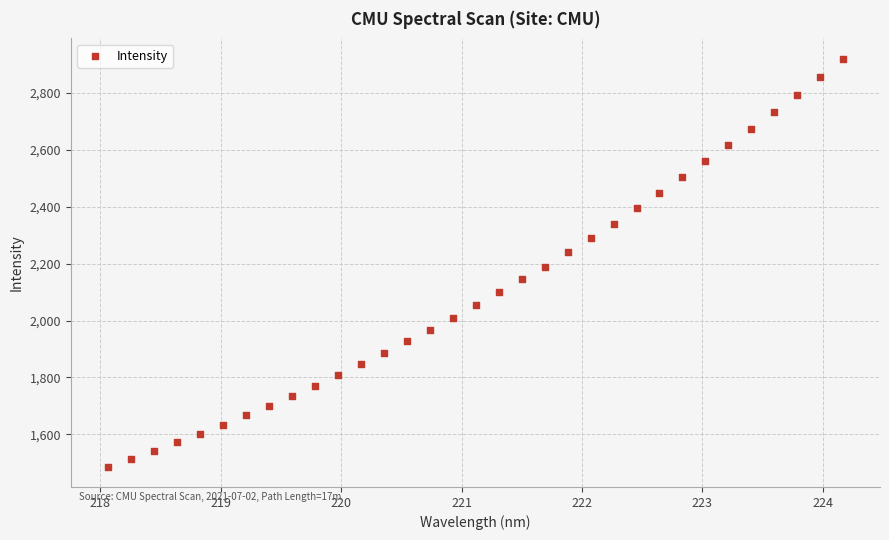

What is the range of Y values (max minus min)?

1431.3